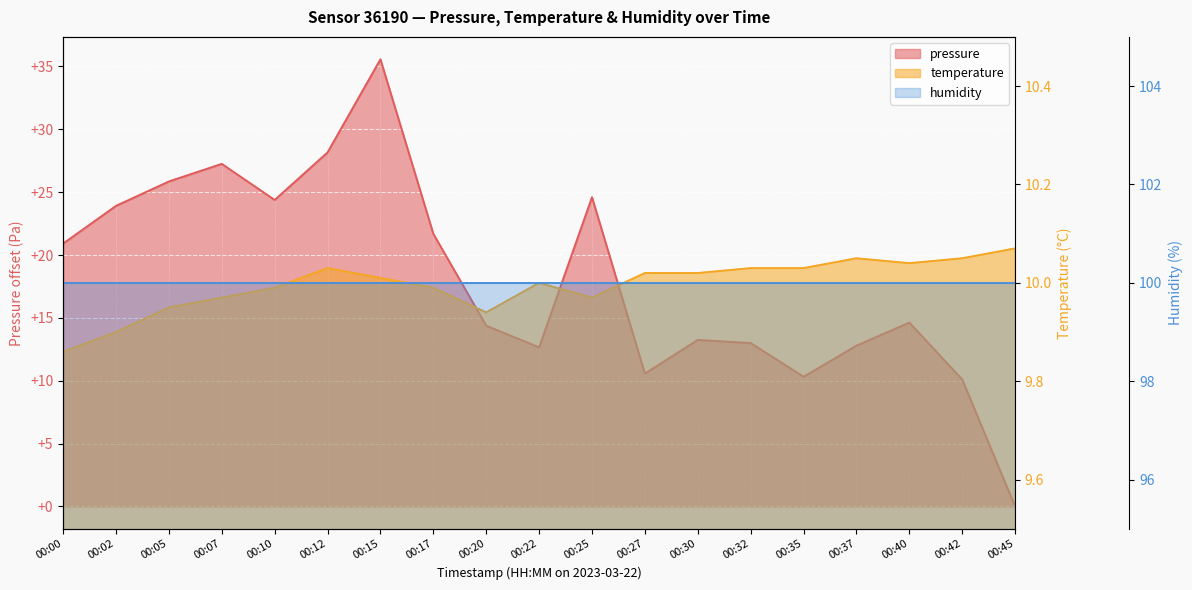

How many categories are shown in the chart?

19